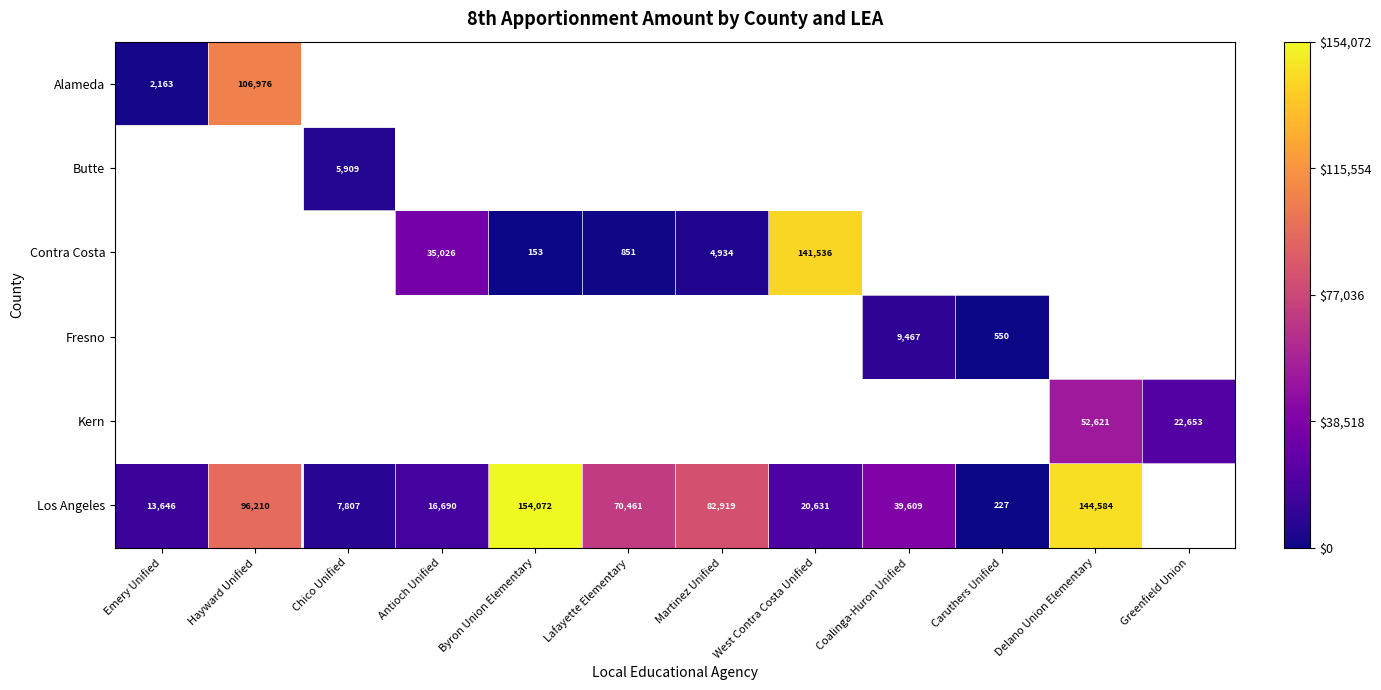

Between Chico Unified and Greenfield Union, which is larger?

Greenfield Union